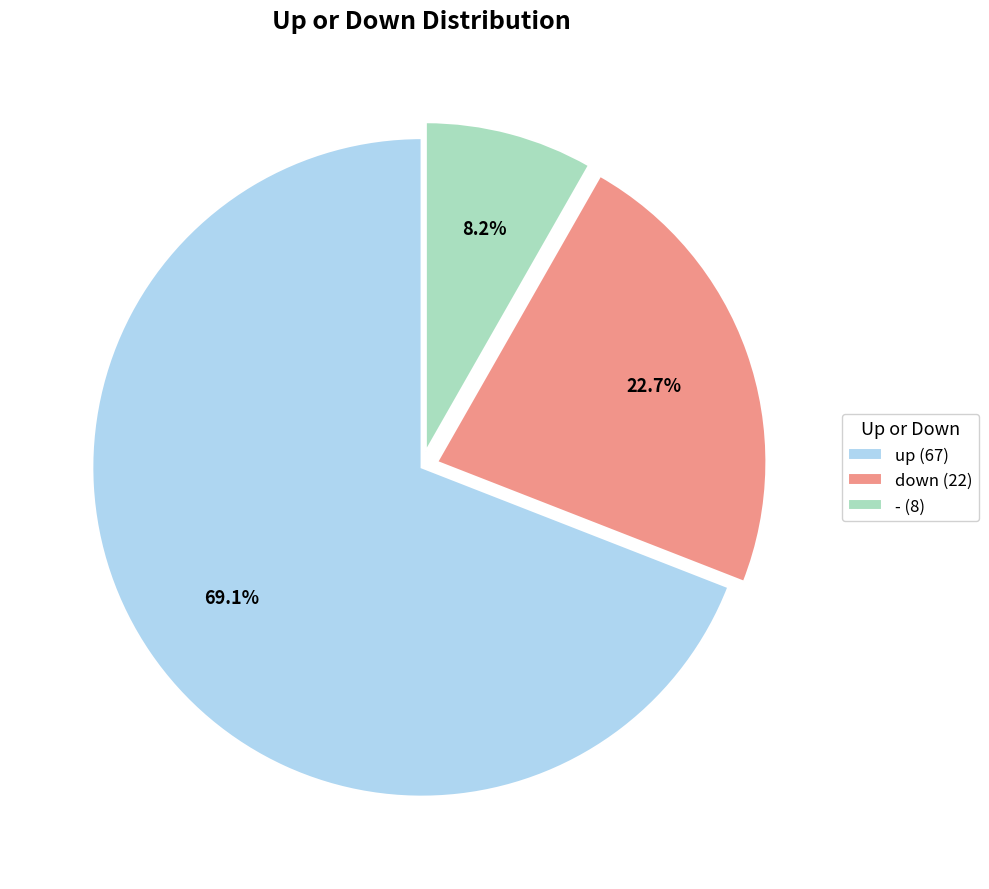

Which category has the biggest portion of the pie?

up